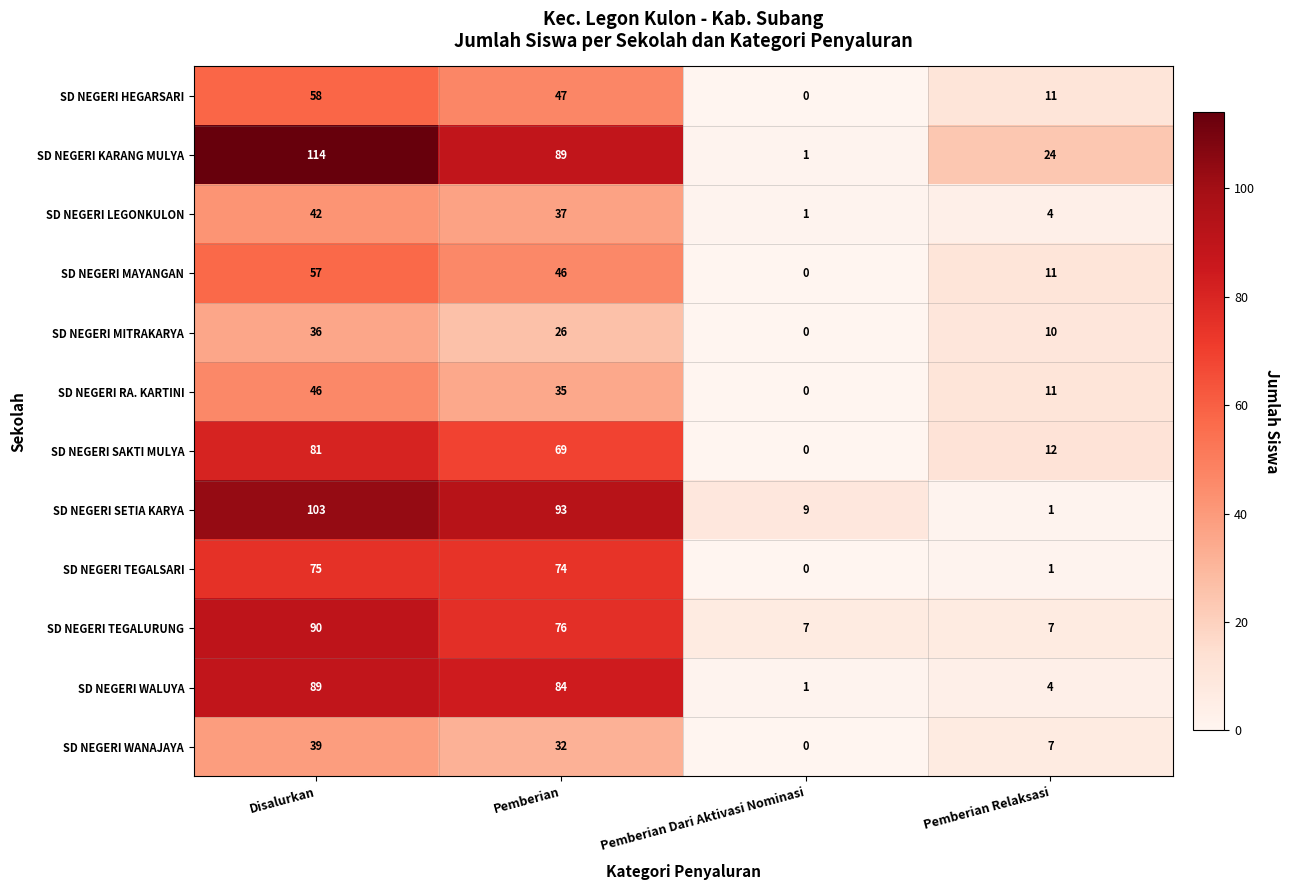

How many SD NEGERI TEGALURUNG values are between 7 and 90?

4